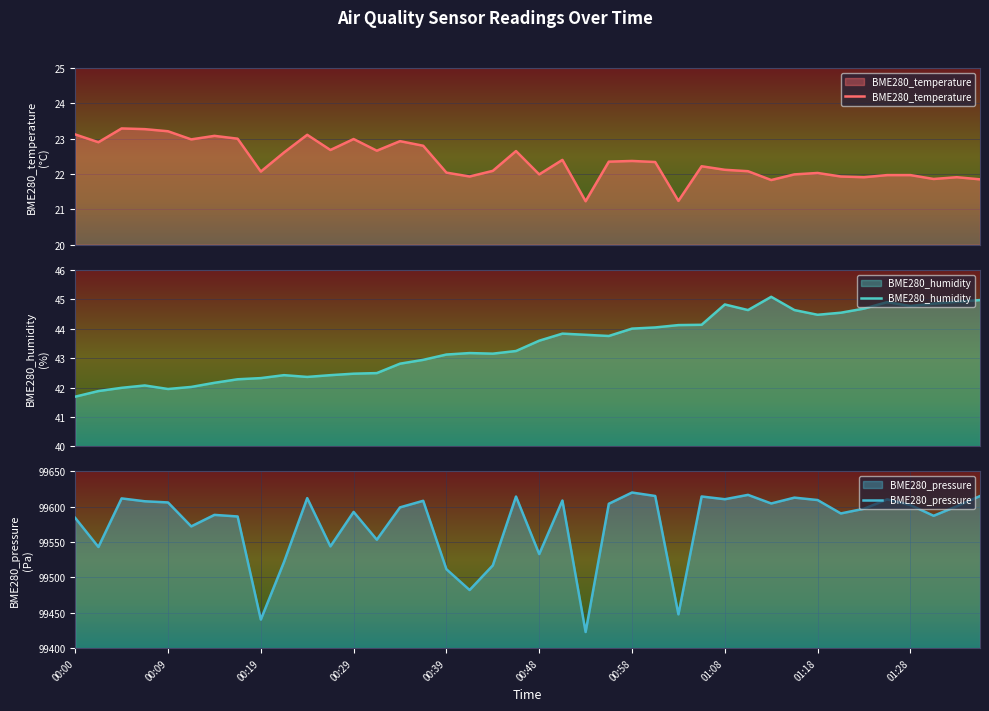

What is the maximum value for BME280_humidity?

45.1